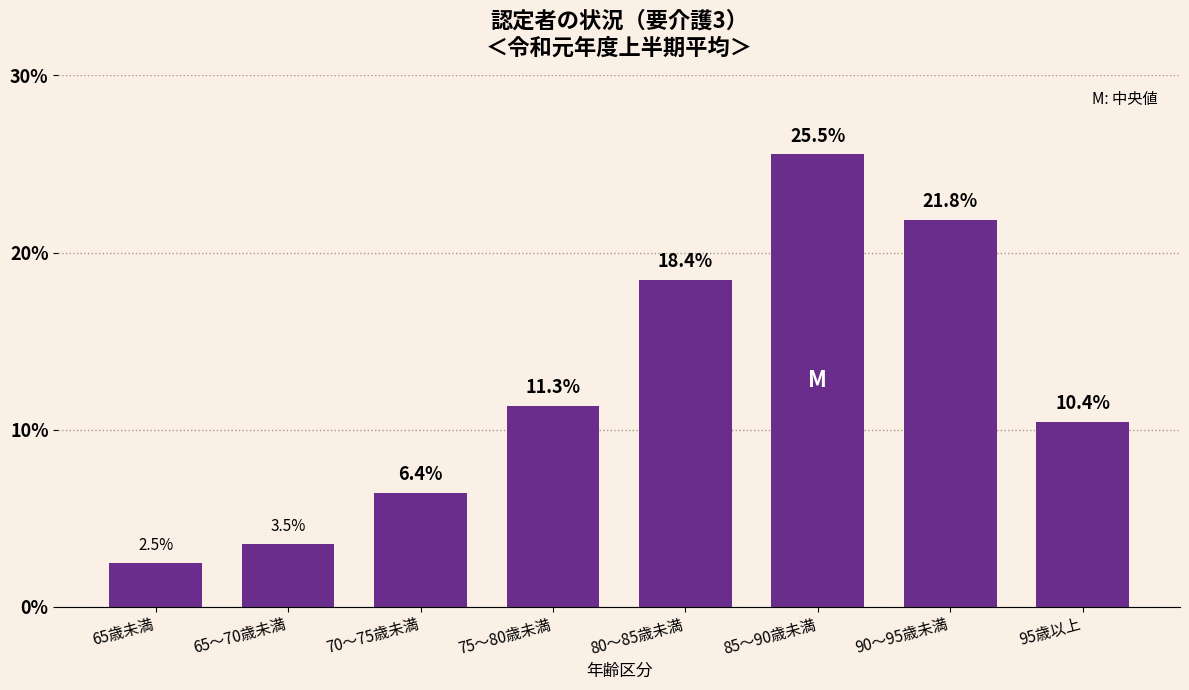

Reading left to right, list all the values displayed in this chart.

65歳未満=2.5	65～70歳未満=3.5	70～75歳未満=6.4	75～80歳未満=11.3	80～85歳未満=18.4	85～90歳未満=25.5	90～95歳未満=21.8	95歳以上=10.4